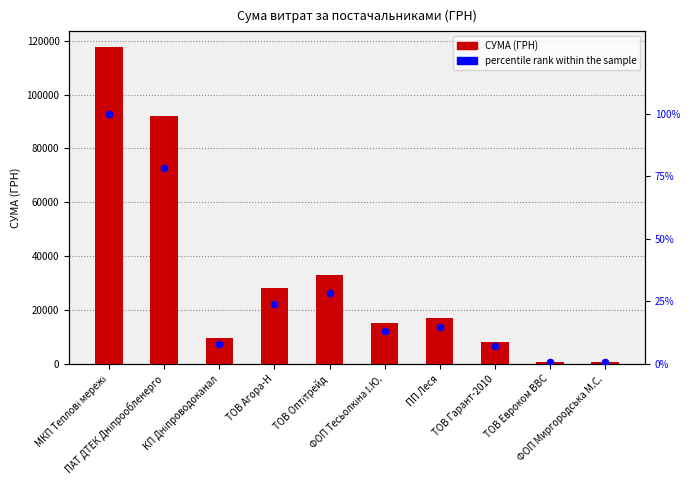

What is the total value across all series at ТОВ Оптітрейд?

33221.4